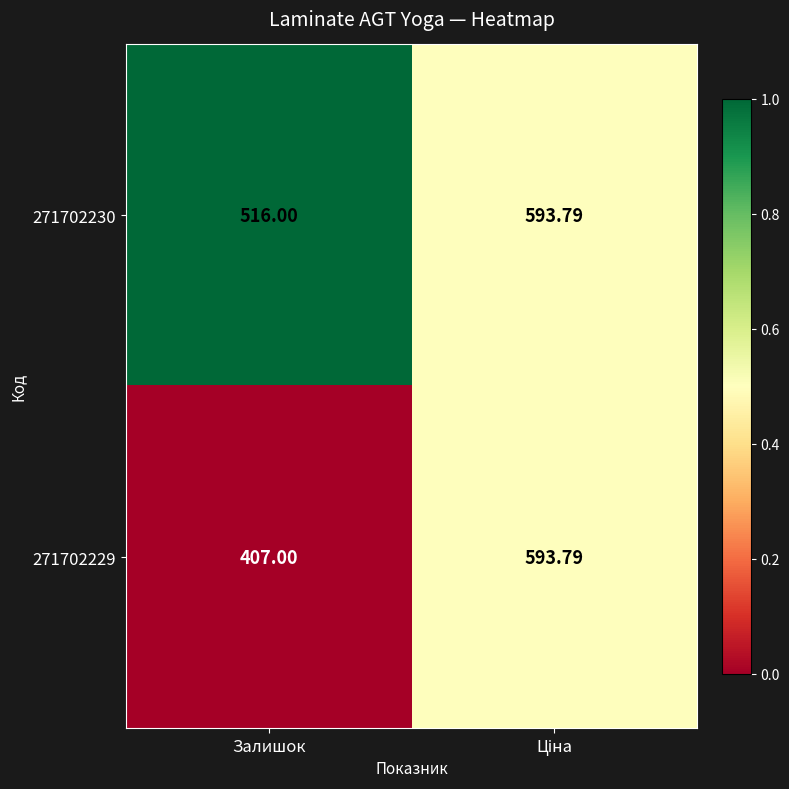

Is the value of 271702229 at Залишок greater than the value of 271702230 at Залишок?

No